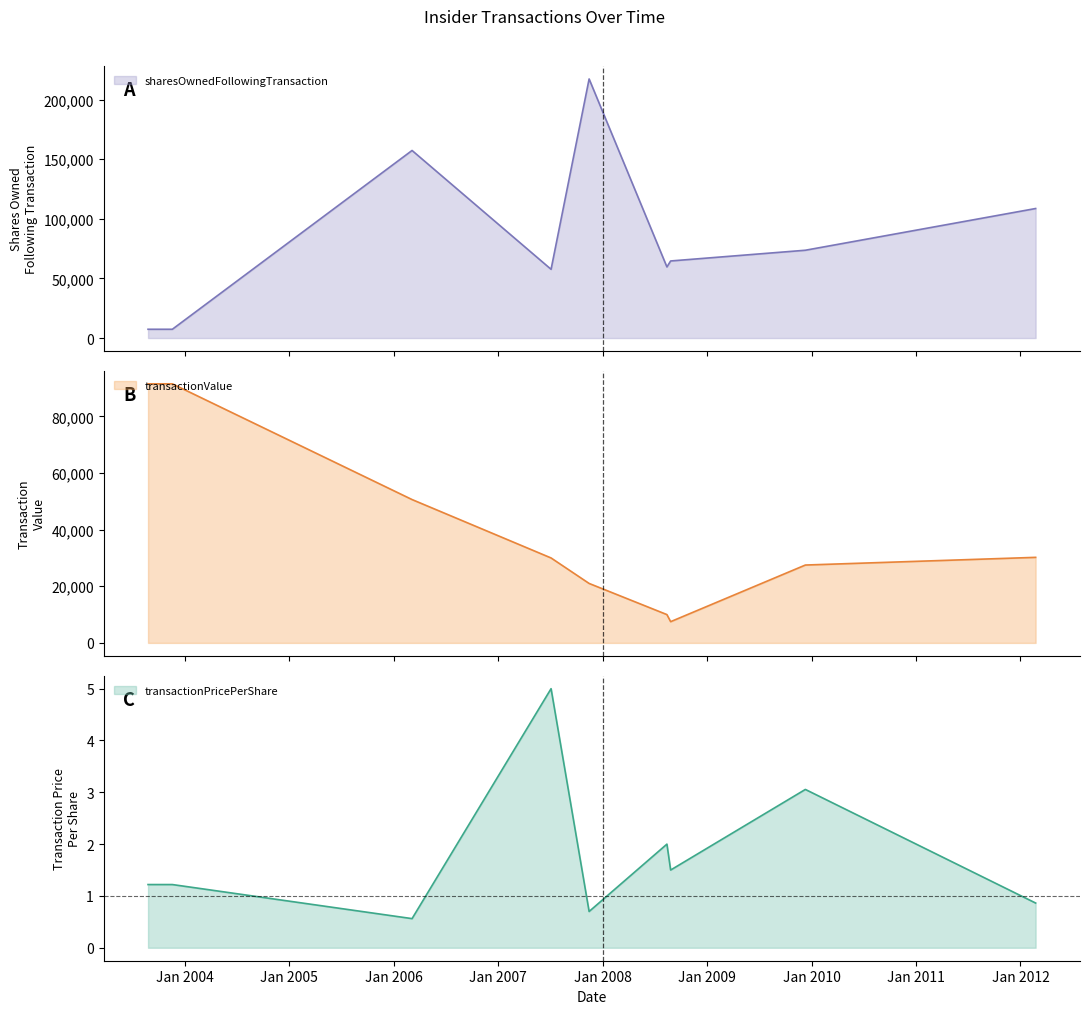

True or false: transactionValue has a value of 10000.0 at 2008-08-13.

True